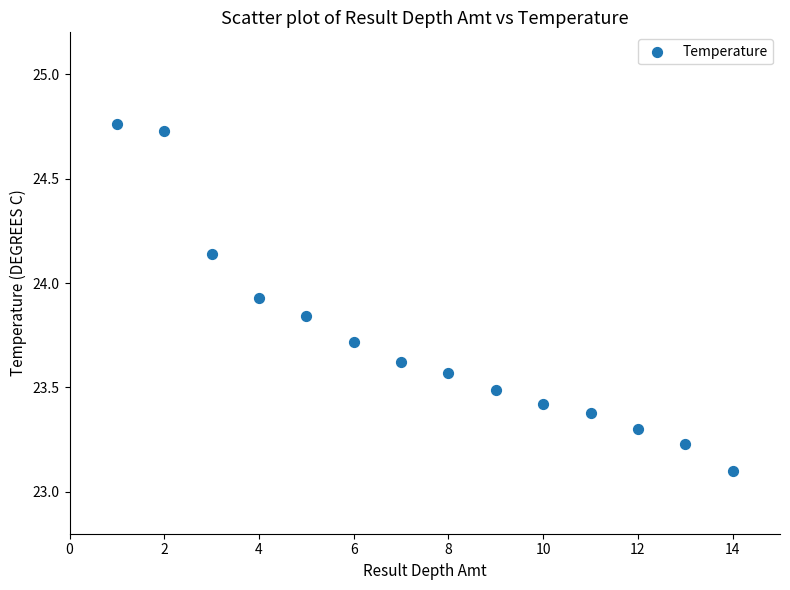

What Y value in the scatter plot is closest to 23?

23.1